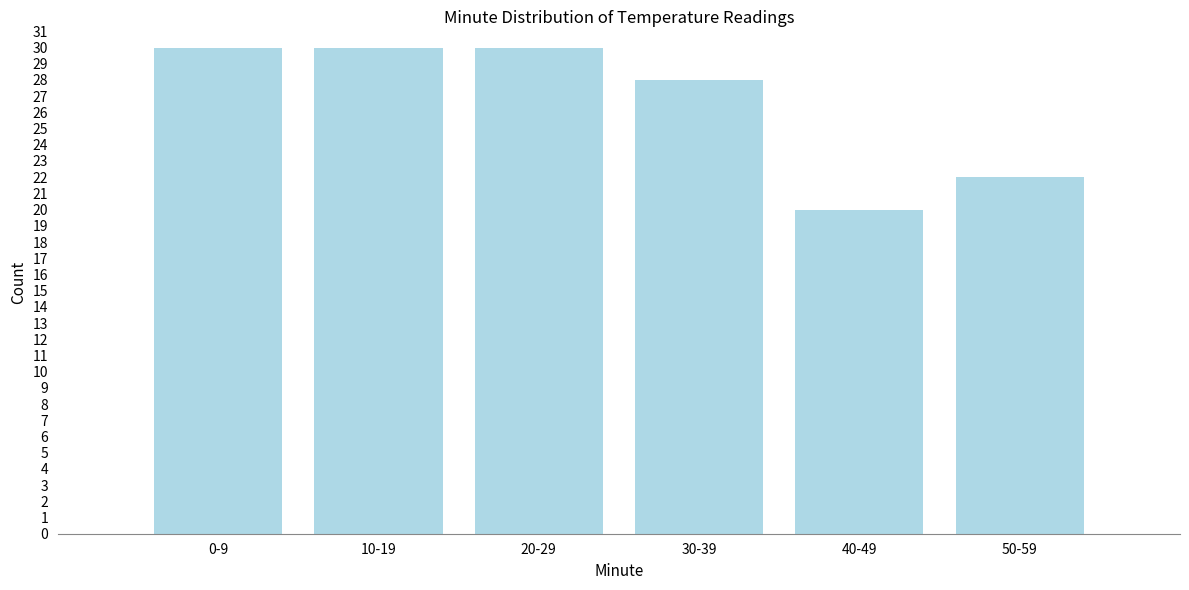

Reading left to right, list all the values displayed in this chart.

30	30	30	28	20	22